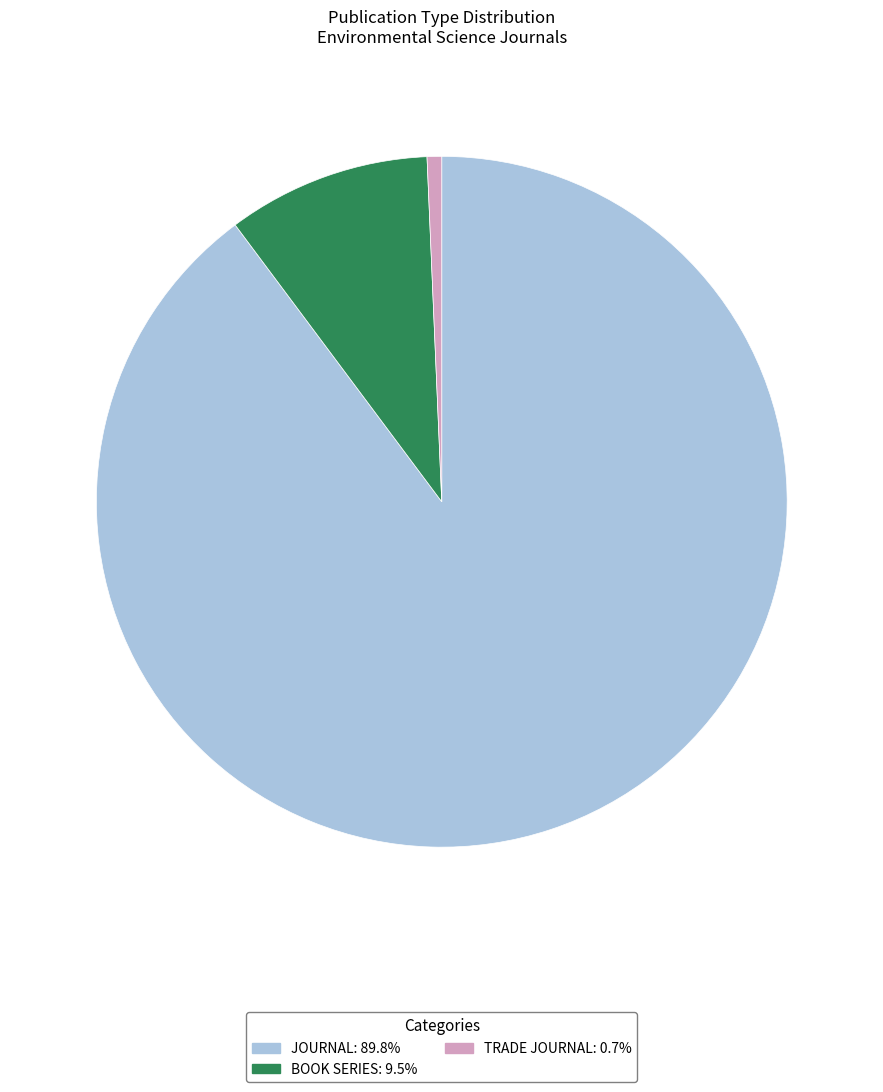

Does any single category account for the majority?

Yes